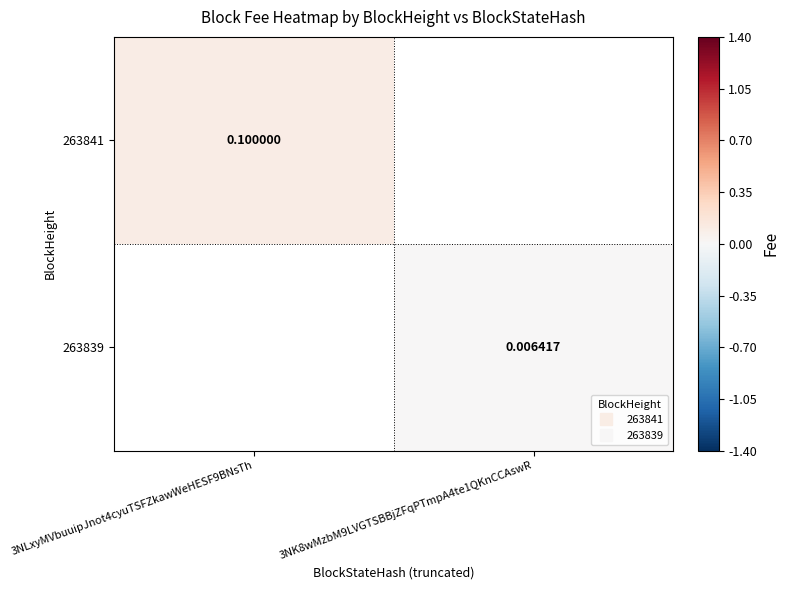

Which series has the widest spread of values?

263841